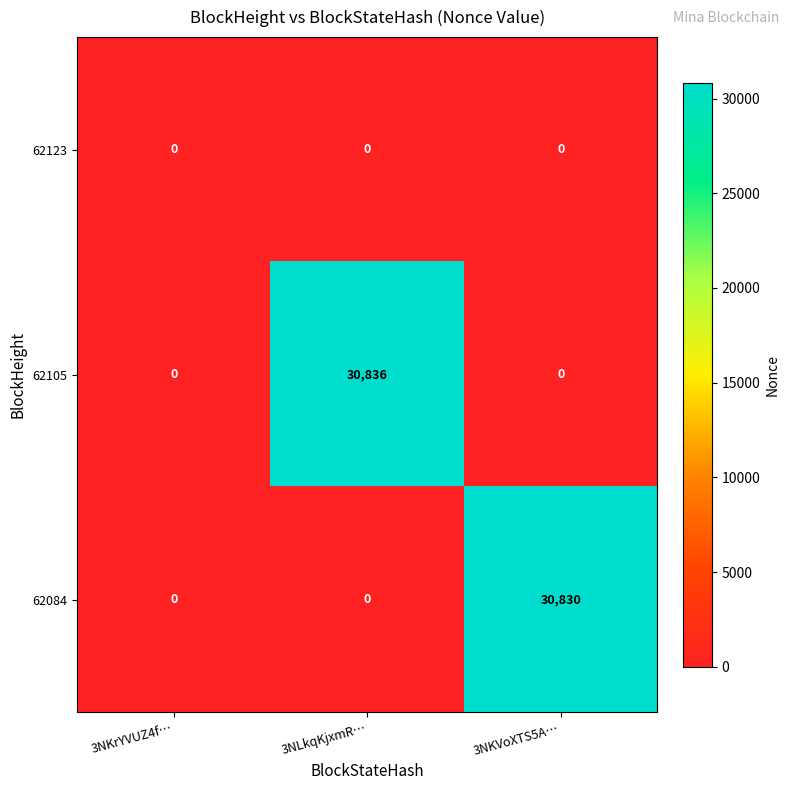

Count the number of data series in this chart.

3